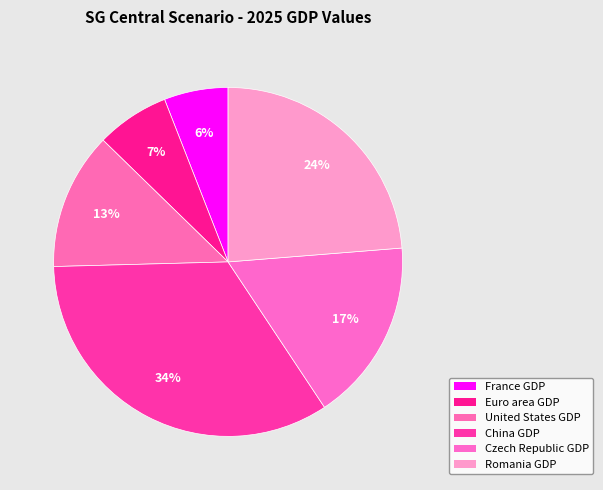

How many slices are in this pie chart?

6